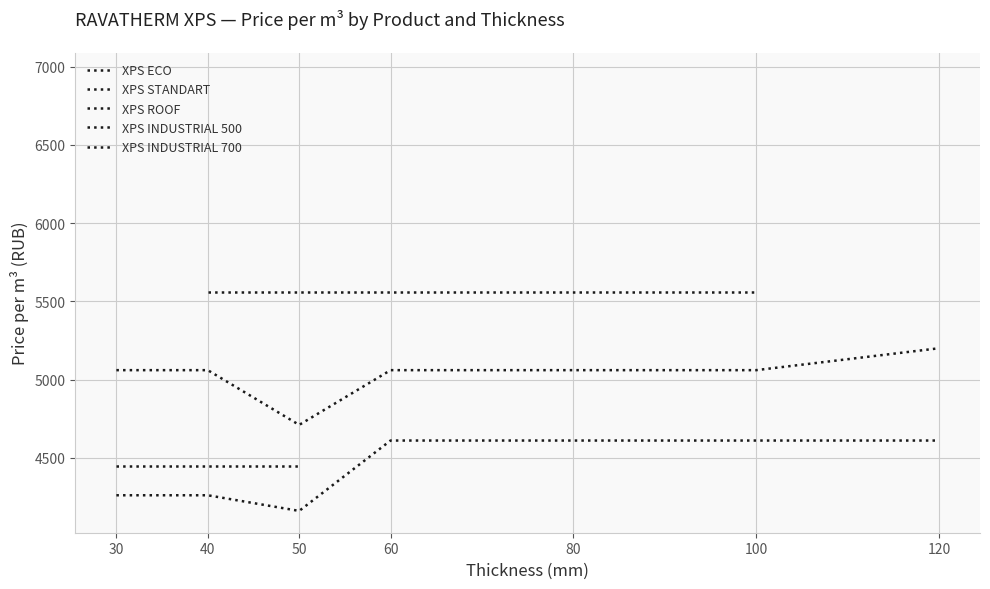

What is the average value?

4999